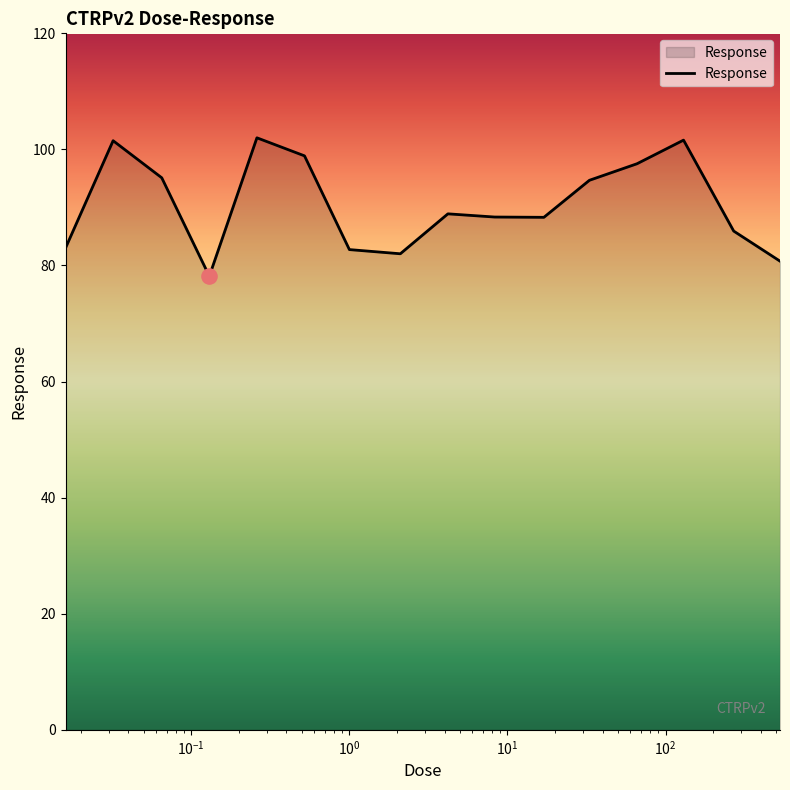

What is the maximum value shown in the chart?

102.0